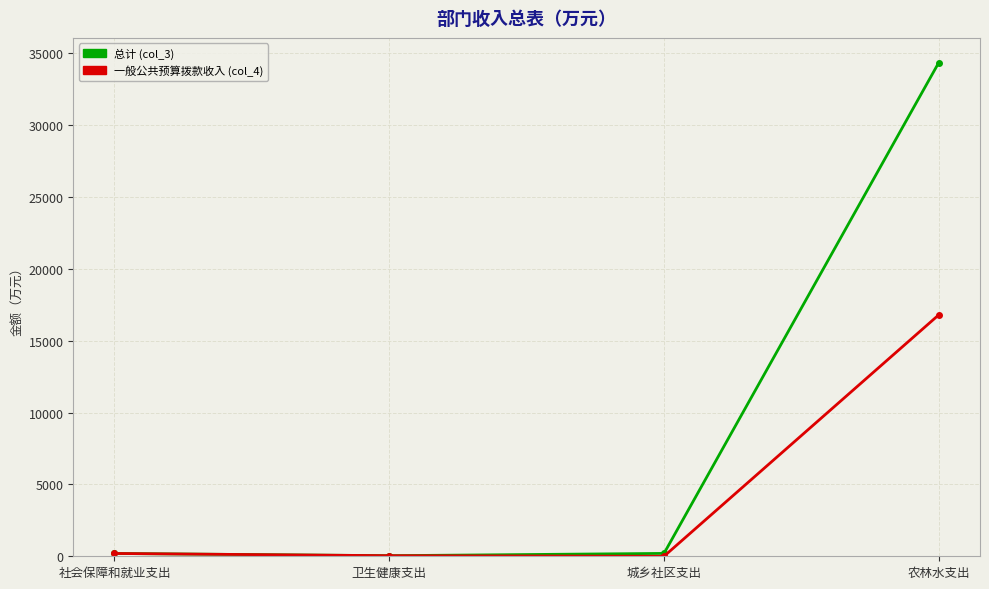

True or false: 一般公共预算拨款收入 (col_4) has more than 2 interior local peaks.

False